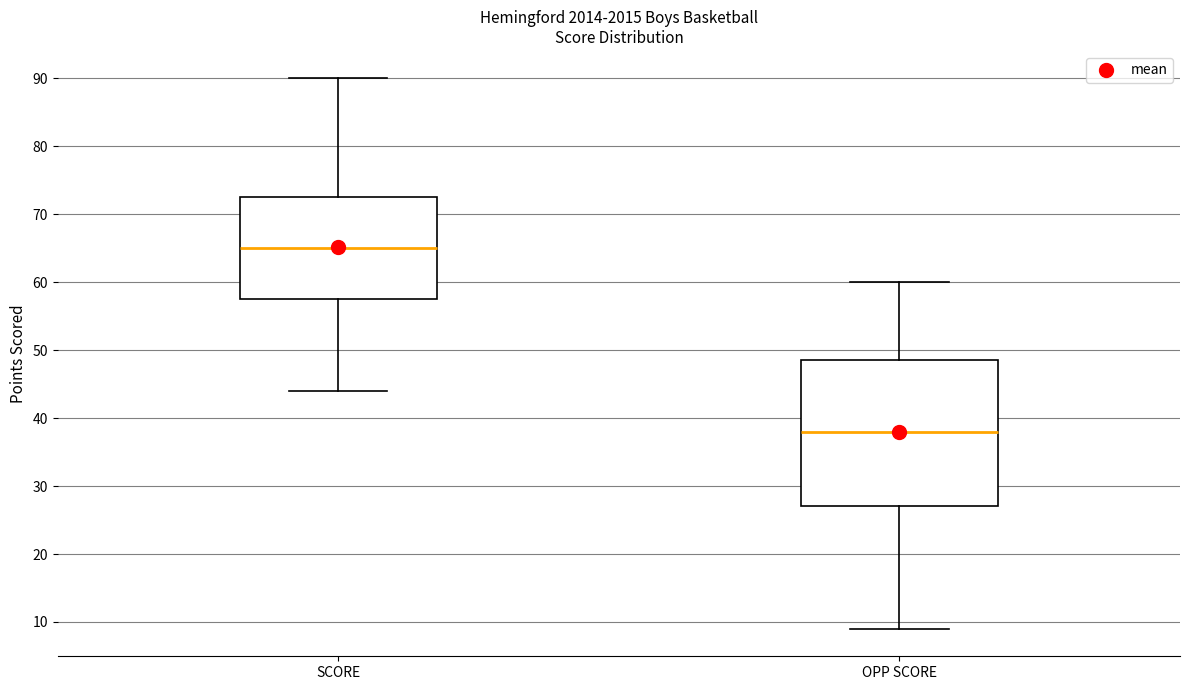

Reading left to right, read every box against the y-axis: the position of its median line, the range the box covers, and the ends of its whiskers. The values are not printed on the chart, so give them approximately, as read against the axis.

SCORE: median 65, box 58 to 73, whiskers 44 to 90
OPP SCORE: median 38, box 27 to 49, whiskers 9 to 60